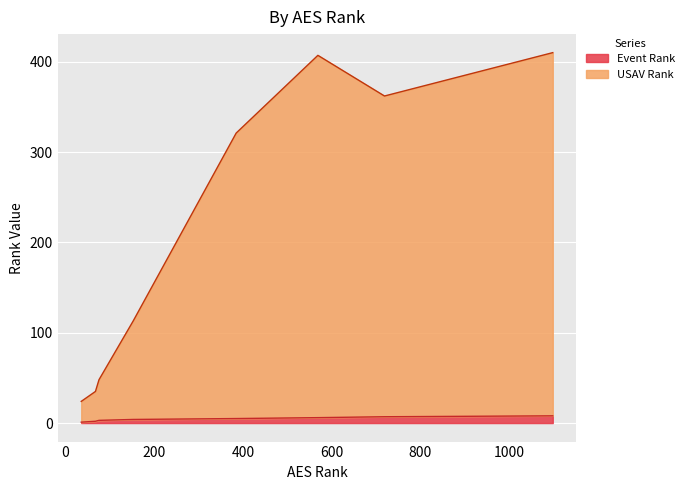

What is the difference between the highest and lowest values at 385?

316